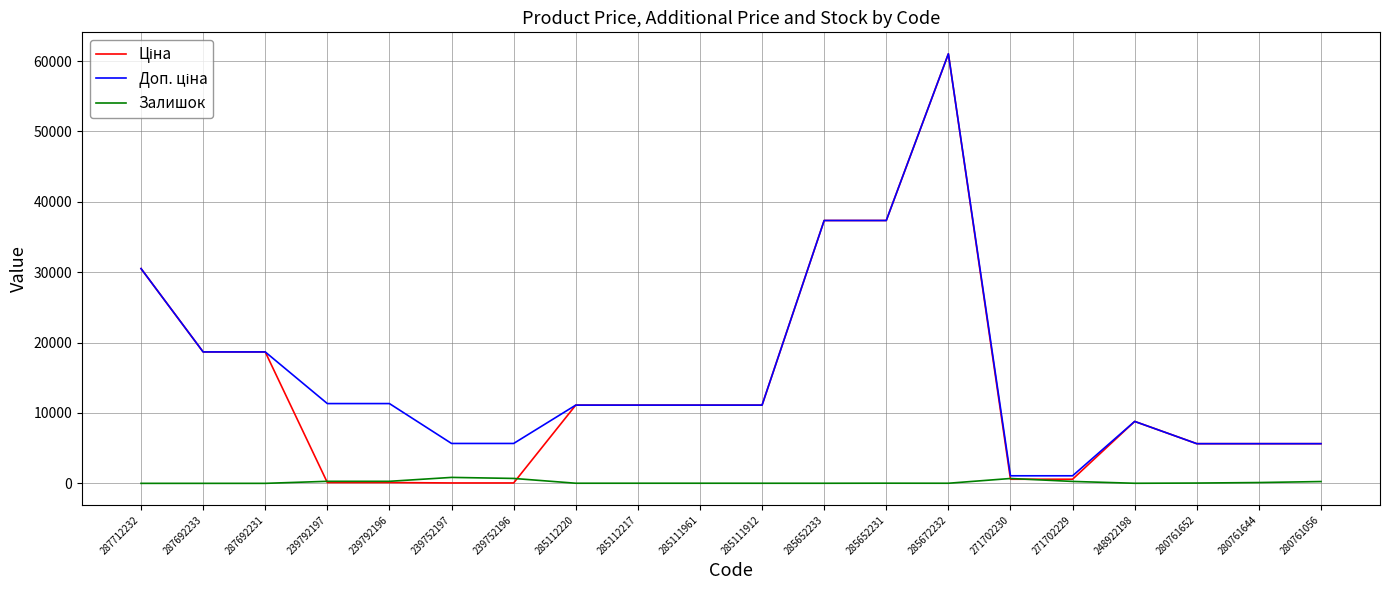

What is the total value across all series at 287712232?

61024.7